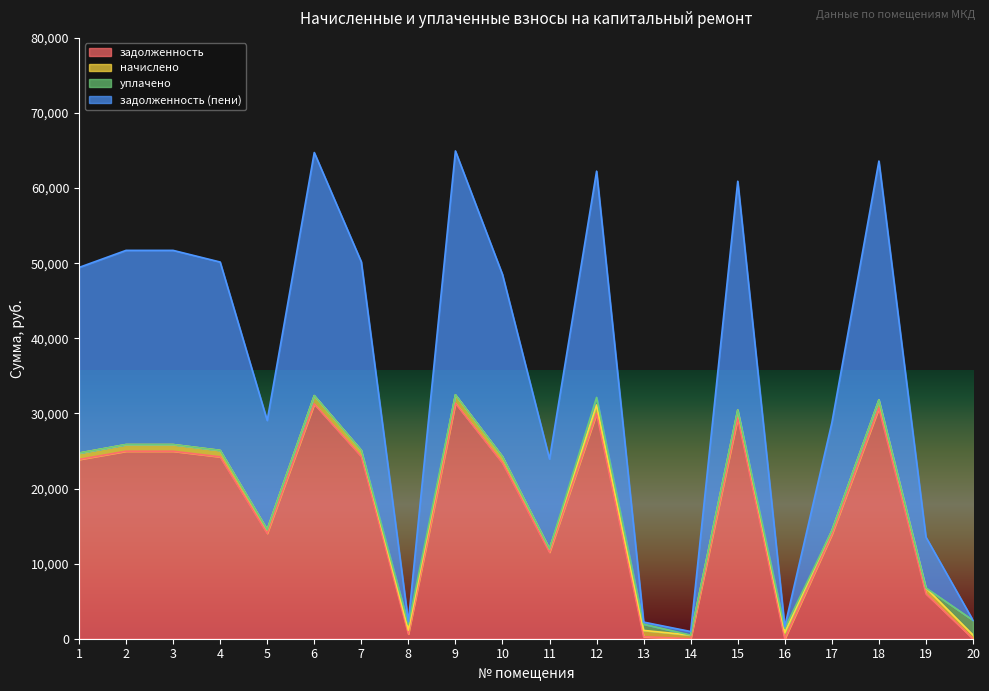

Which category has the lowest value in the задолженность (пени) series?

14